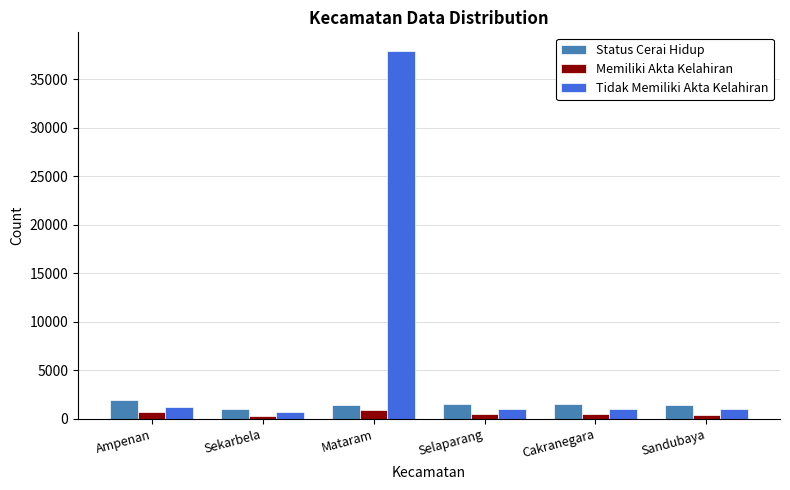

What is the difference between the highest and lowest values at Mataram?

36975